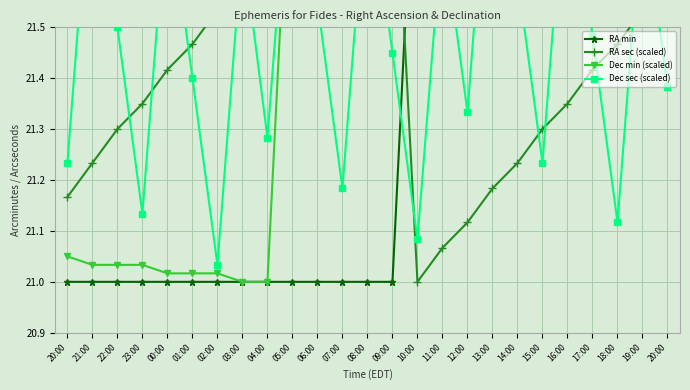

At how many categories does at least one series exceed 21?

25